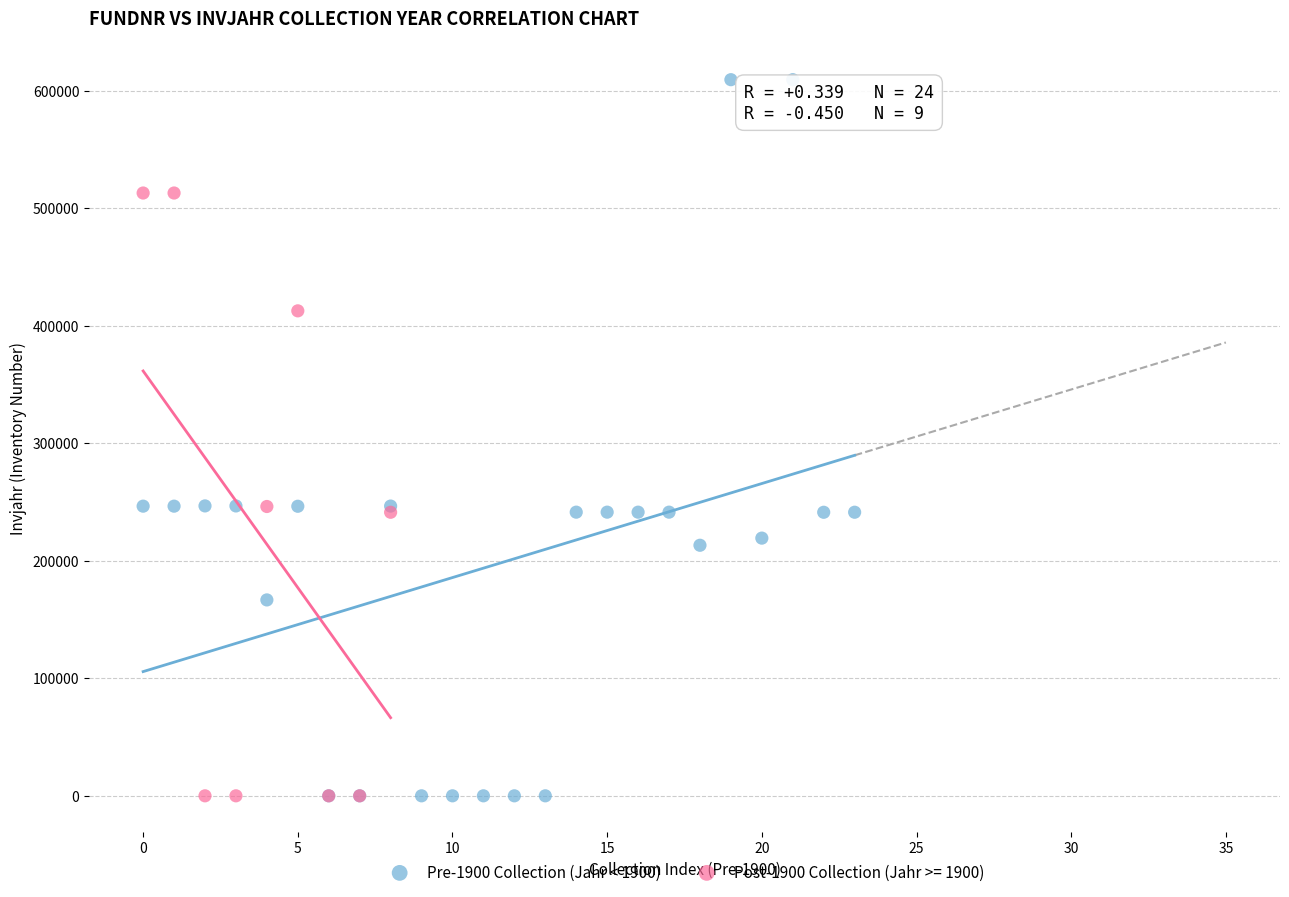

Which series reaches the maximum Y coordinate?

Pre-1900 Collection (Jahr < 1900)